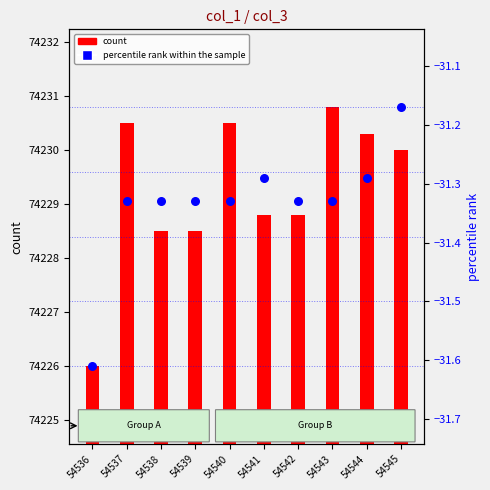

At which category is the sum across all series the highest?

54543